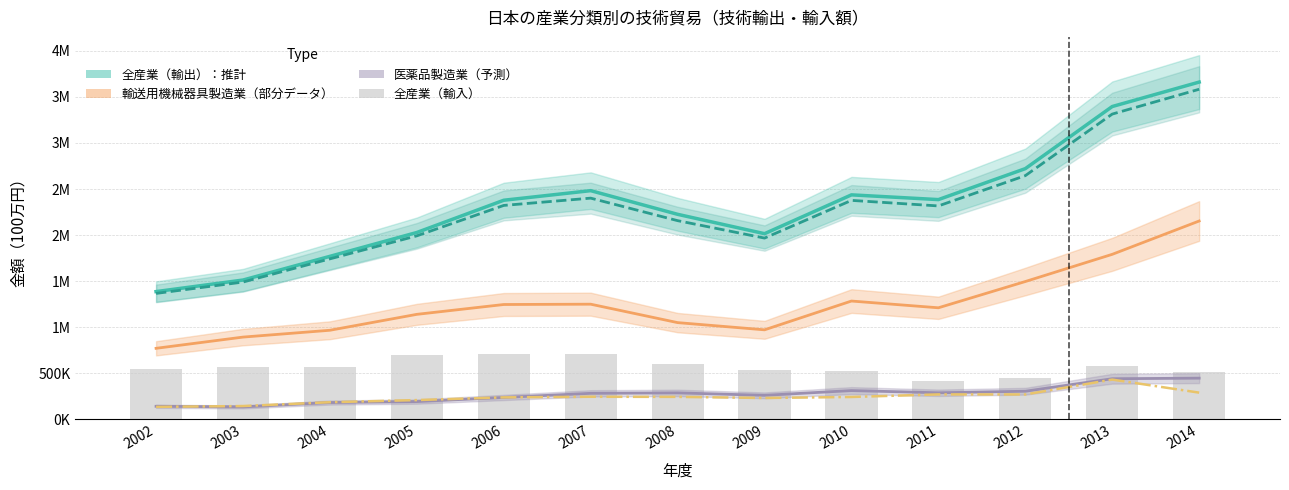

At which category does the chart reach its peak across all series?

2014